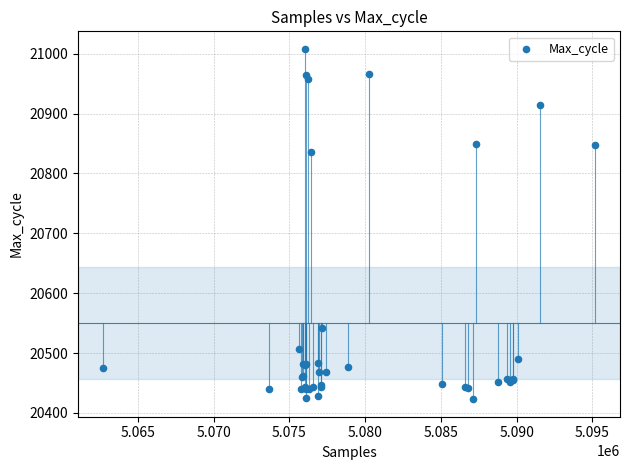

What Y value in the scatter plot is closest to 20715?

20836